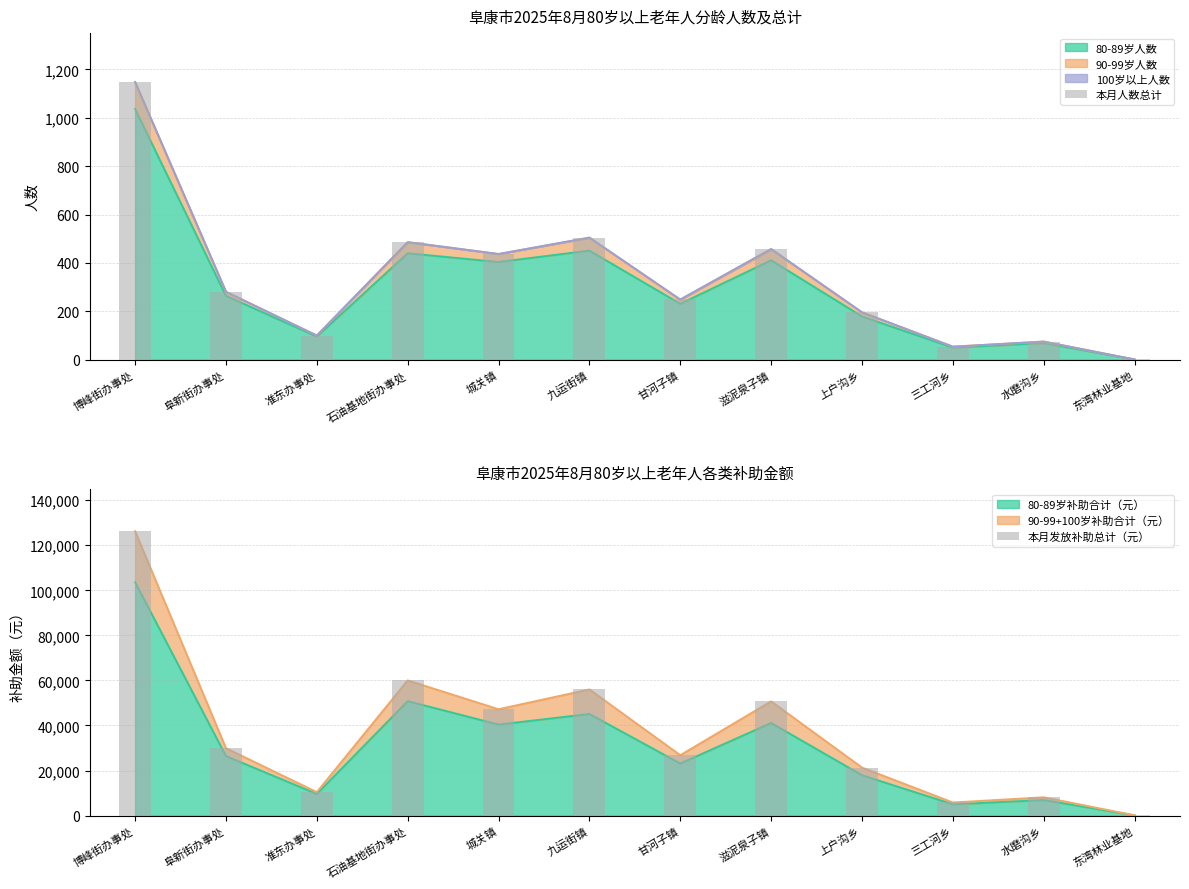

What is the sum of the 本月人数总计 values at 滋泥泉子镇 and 水磨沟乡?

533